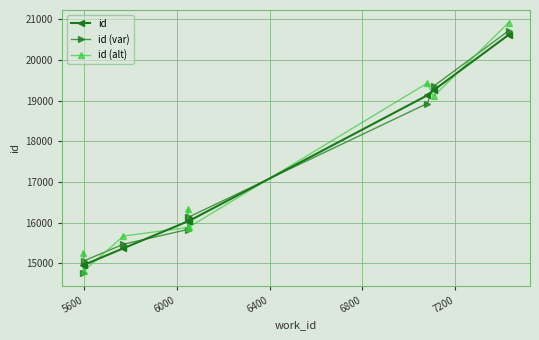

Which series ends up on top after the final intersection of id (alt) and id?

id (alt)